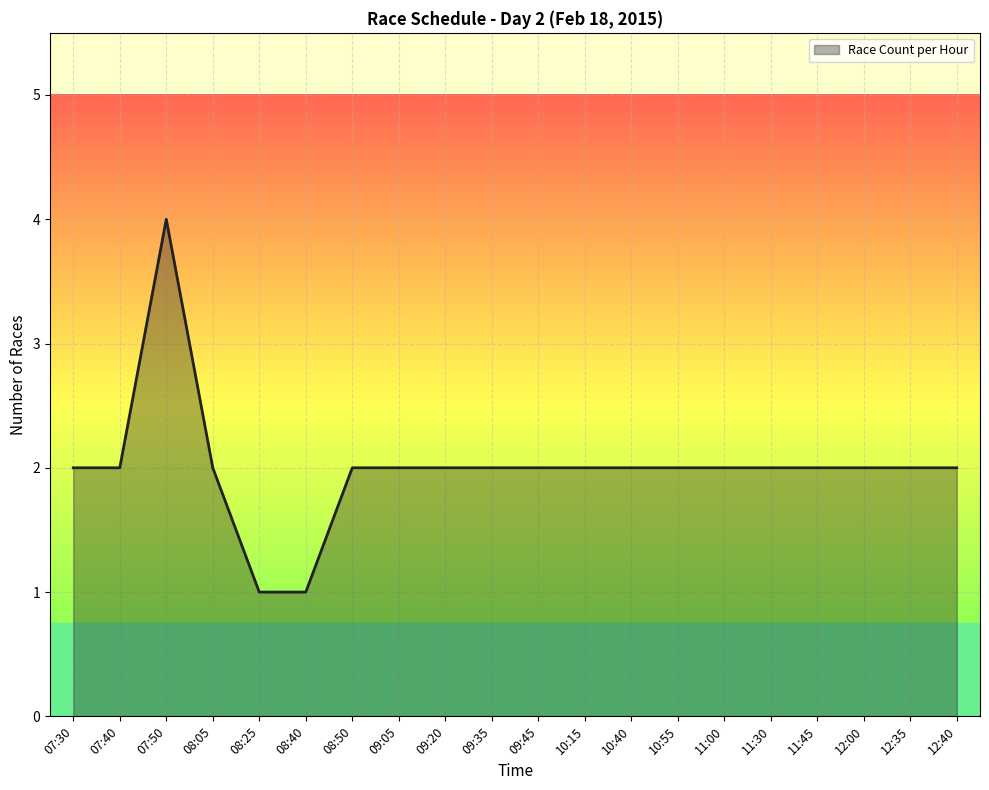

What is the minimum value shown in the chart?

1